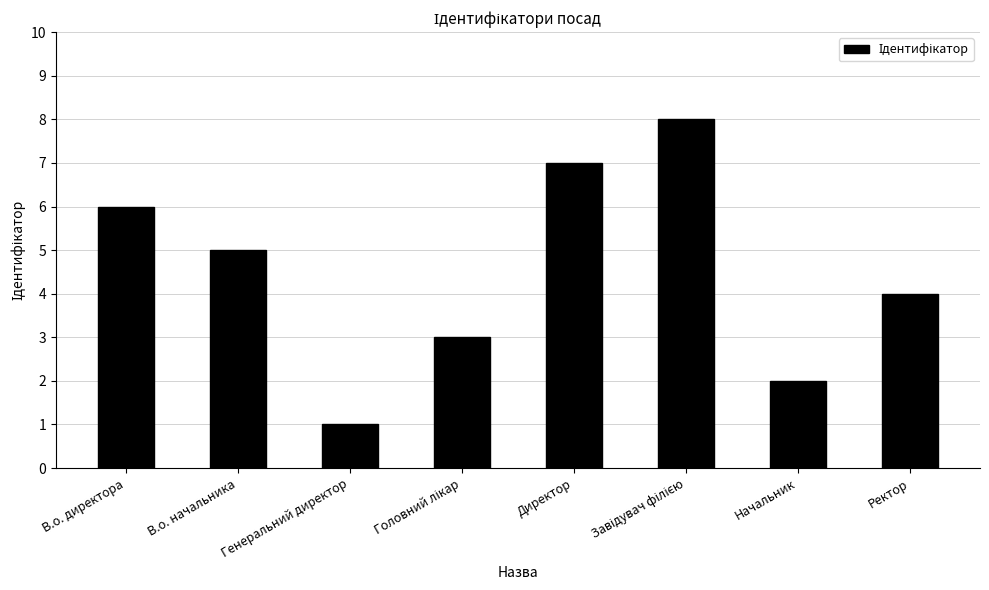

Which category has the lowest value across all series?

Генеральний директор